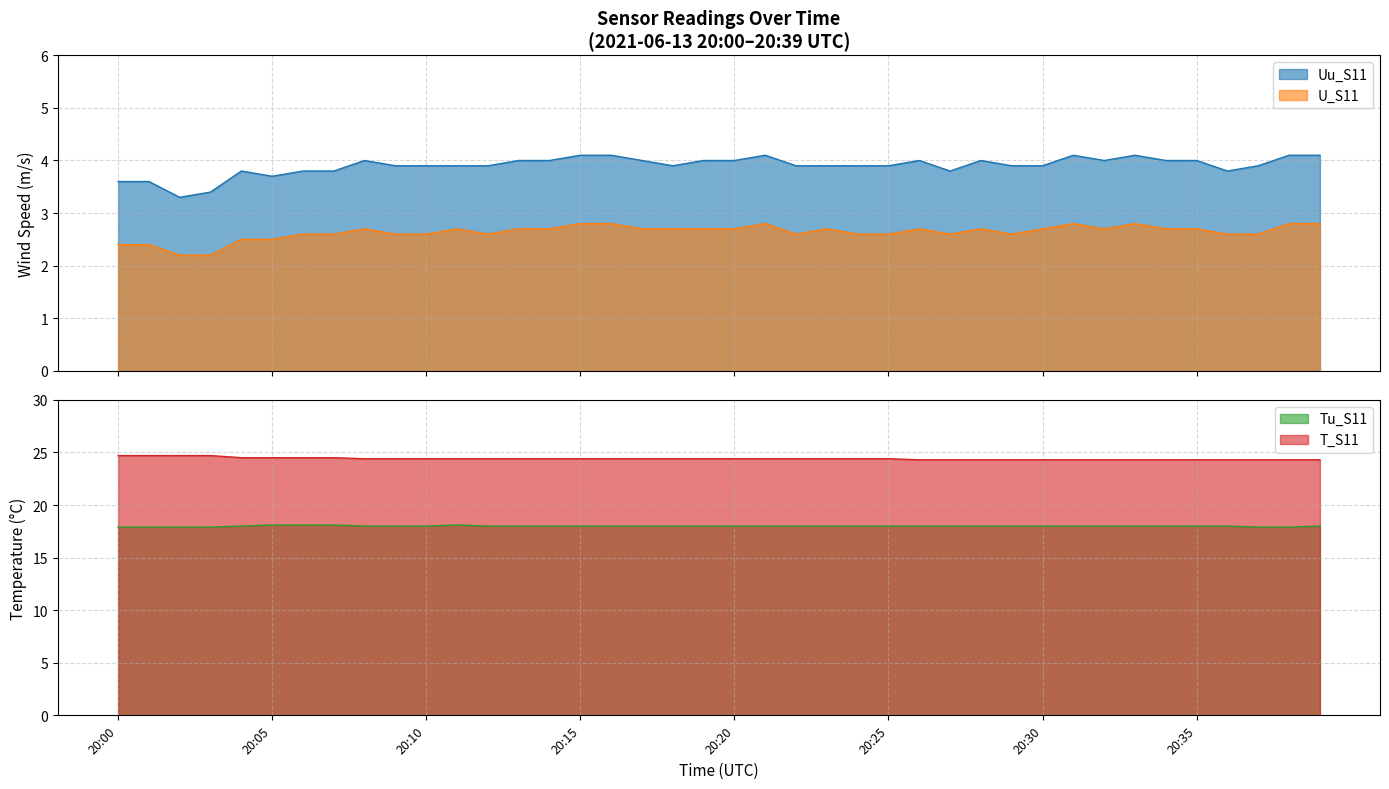

What are all the series names shown in the legend?

Uu_S11, U_S11, Tu_S11, T_S11